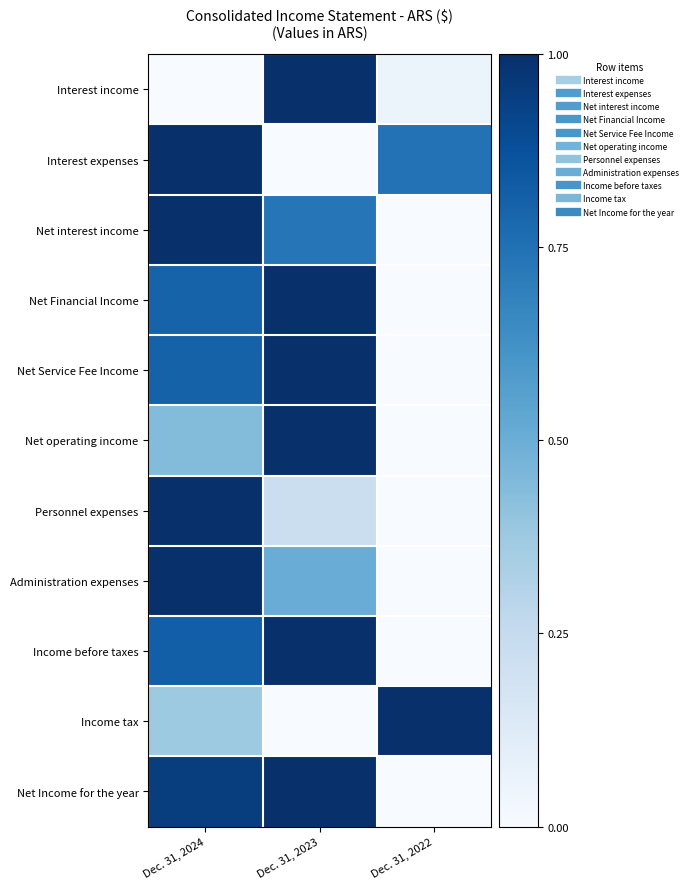

At how many categories does at least one series exceed 0?

3